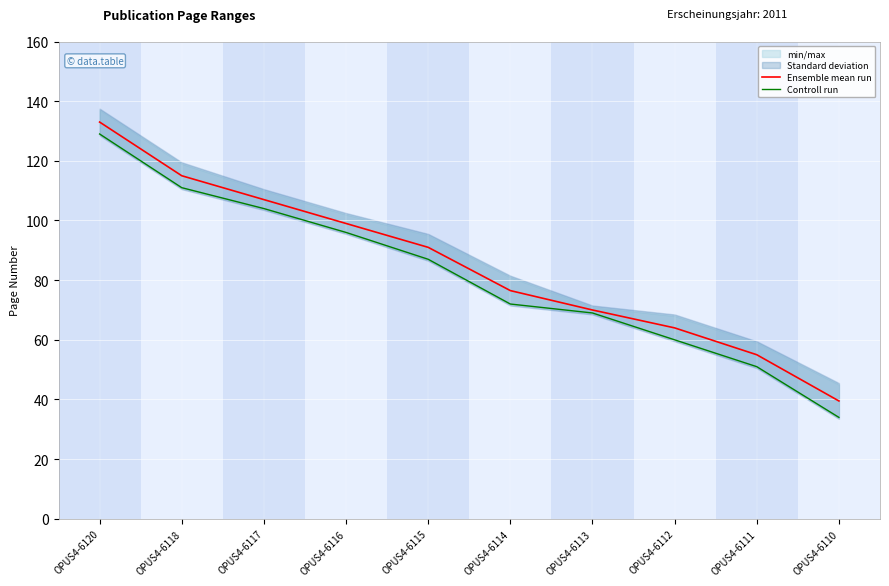

Is it true that Ensemble mean run equals 133.0 at OPUS4-6120?

True